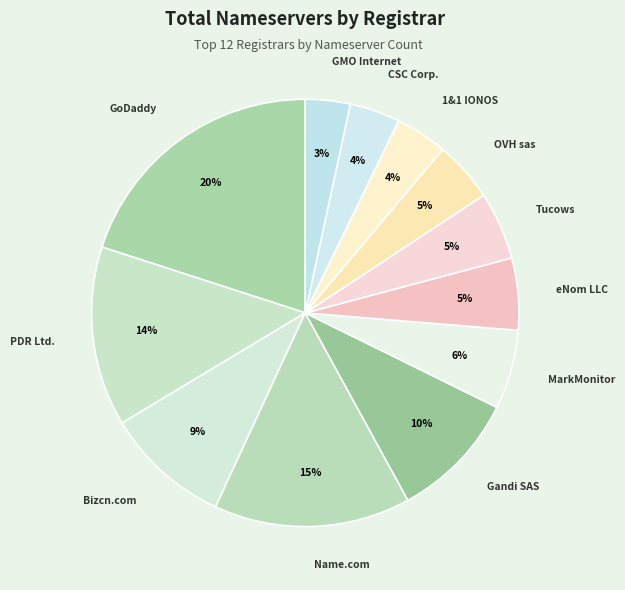

How many segments does this pie chart have?

12